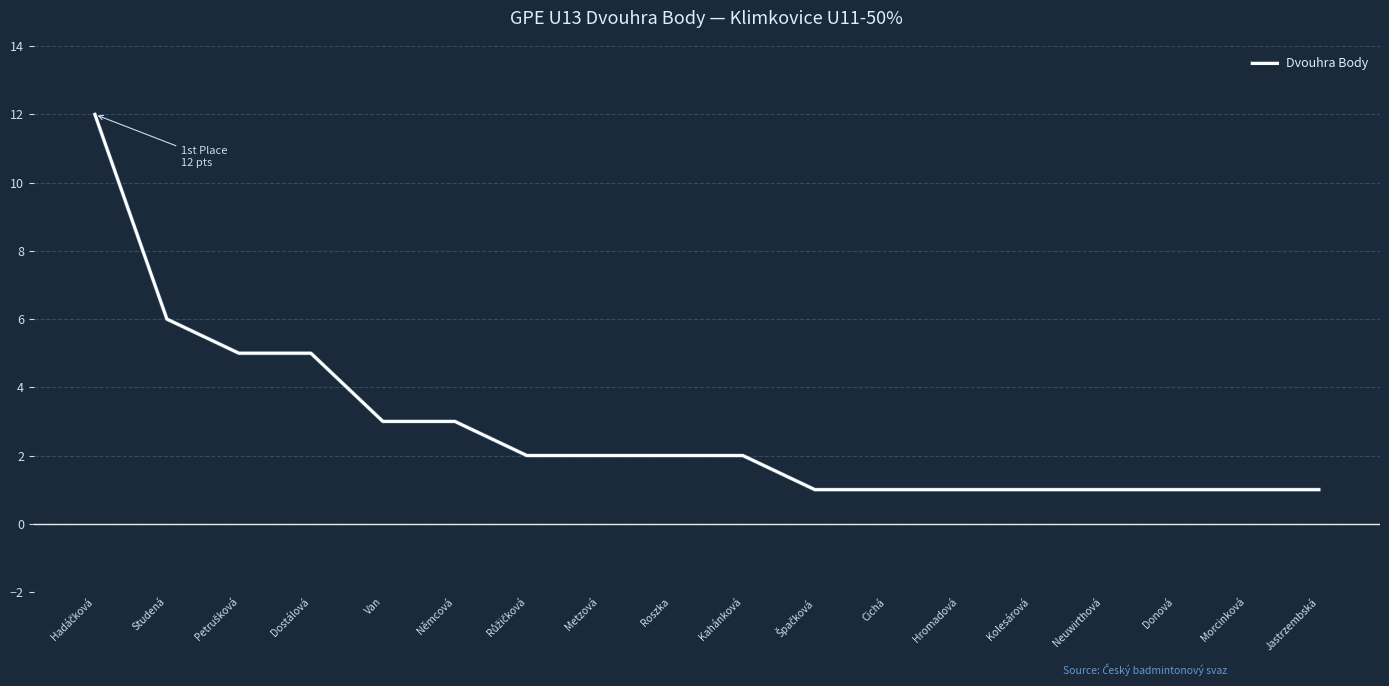

What is the maximum value shown in the chart?

12